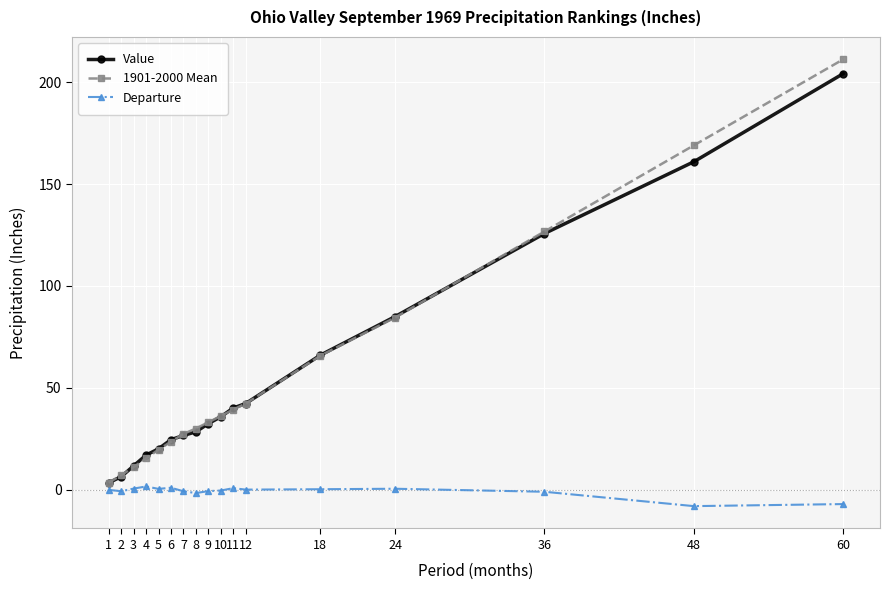

Is the value of 1901-2000 Mean at 36 greater than the value of Value at 1?

Yes